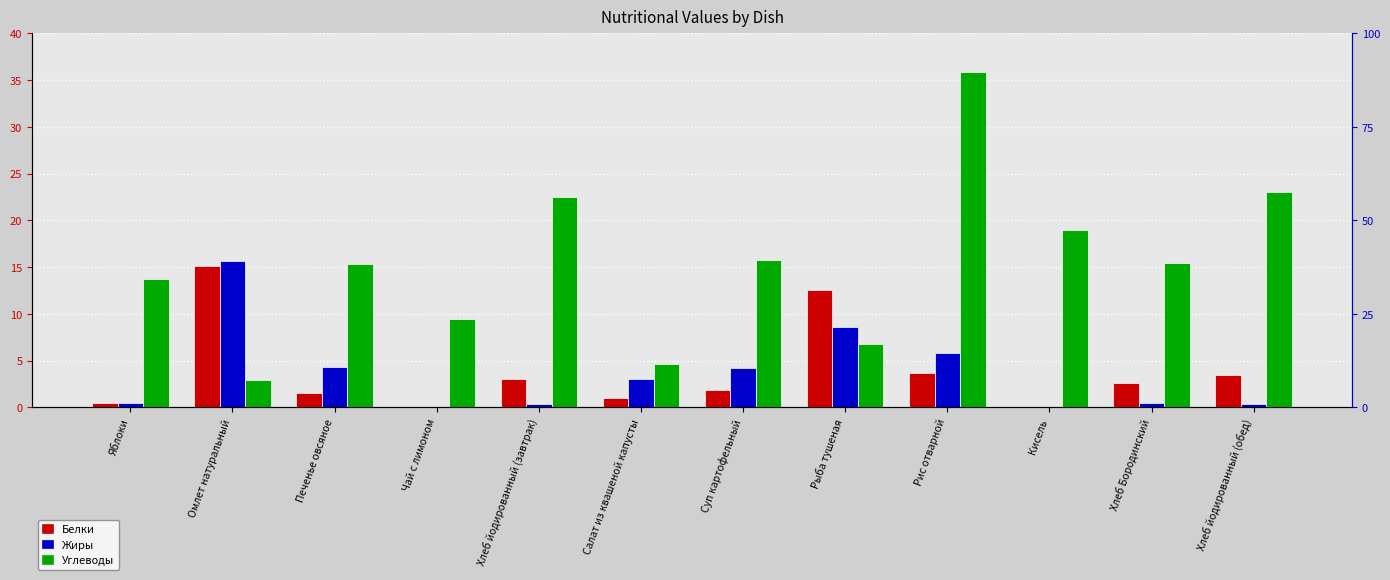

Which series changed the most between Салат из квашеной капусты and Рыба тушеная?

Белки